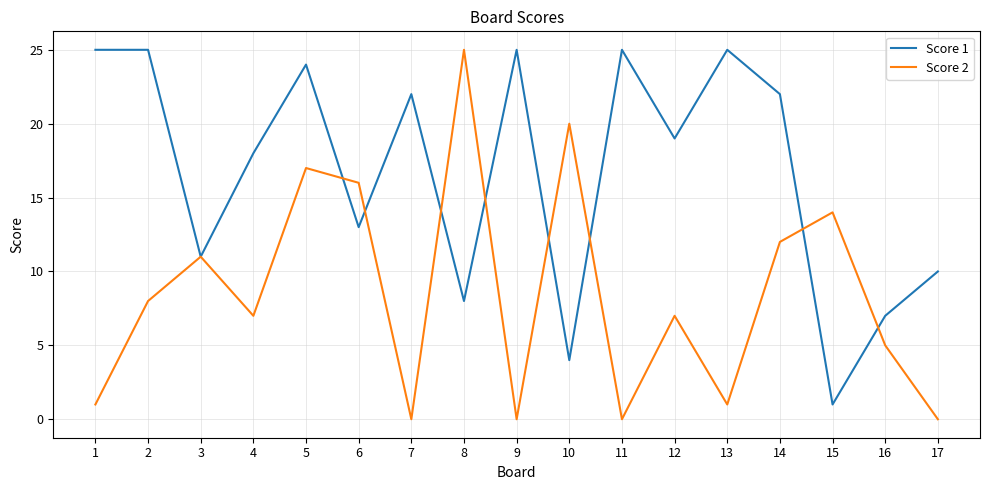

What is the total value across all series at 16?

12